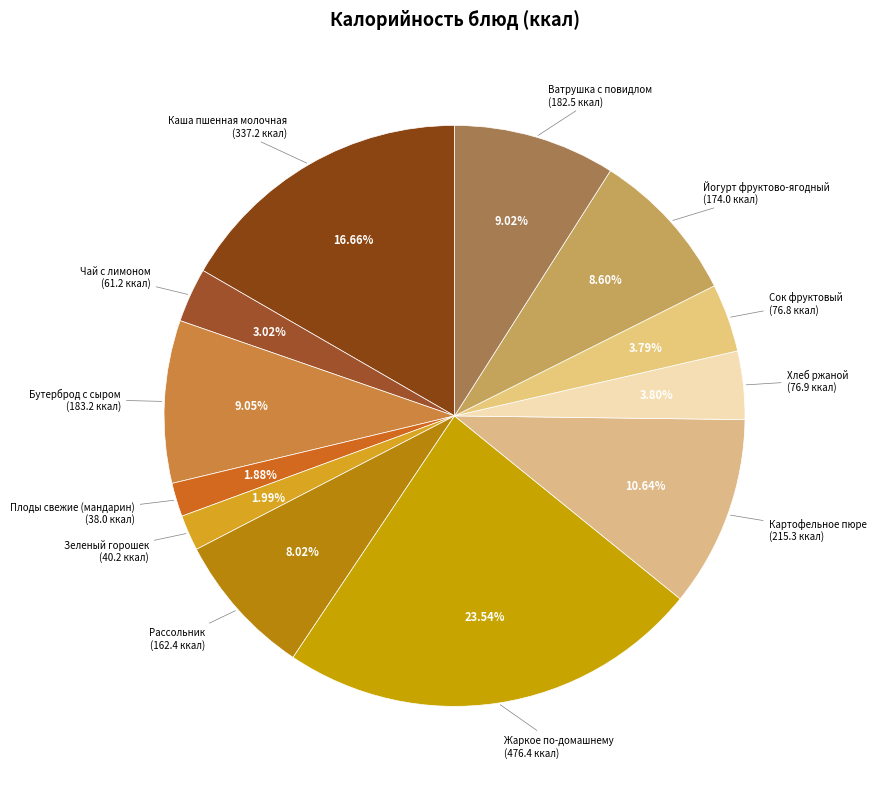

Count the number of slices in the pie.

12